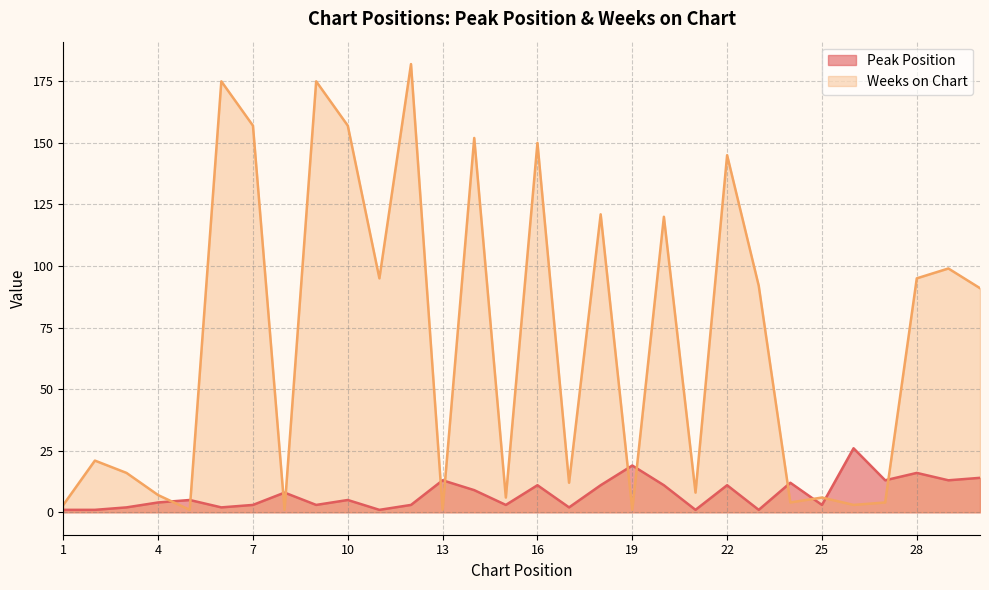

What is the maximum value shown in the chart?

182